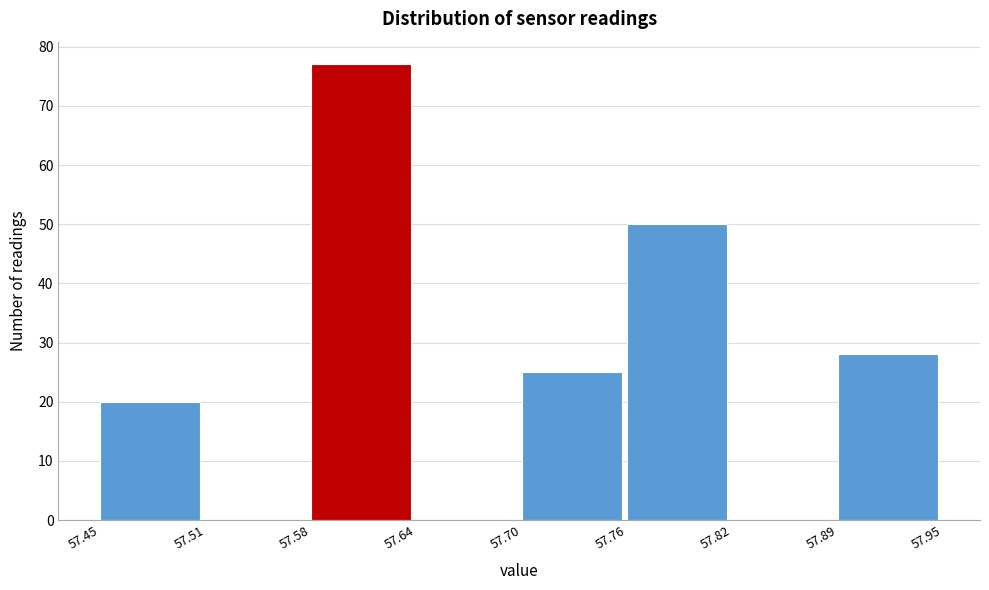

Reading left to right, transcribe this chart: for each bar, give the range it covers on the x-axis and its height. The values are not printed on the chart, so give them approximately, as read against the axis.

57.45 to 57.51: 20
57.51 to 57.58: 0
57.58 to 57.64: 77
57.64 to 57.70: 0
57.70 to 57.76: 25
57.76 to 57.82: 50
57.82 to 57.89: 0
57.89 to 57.95: 28